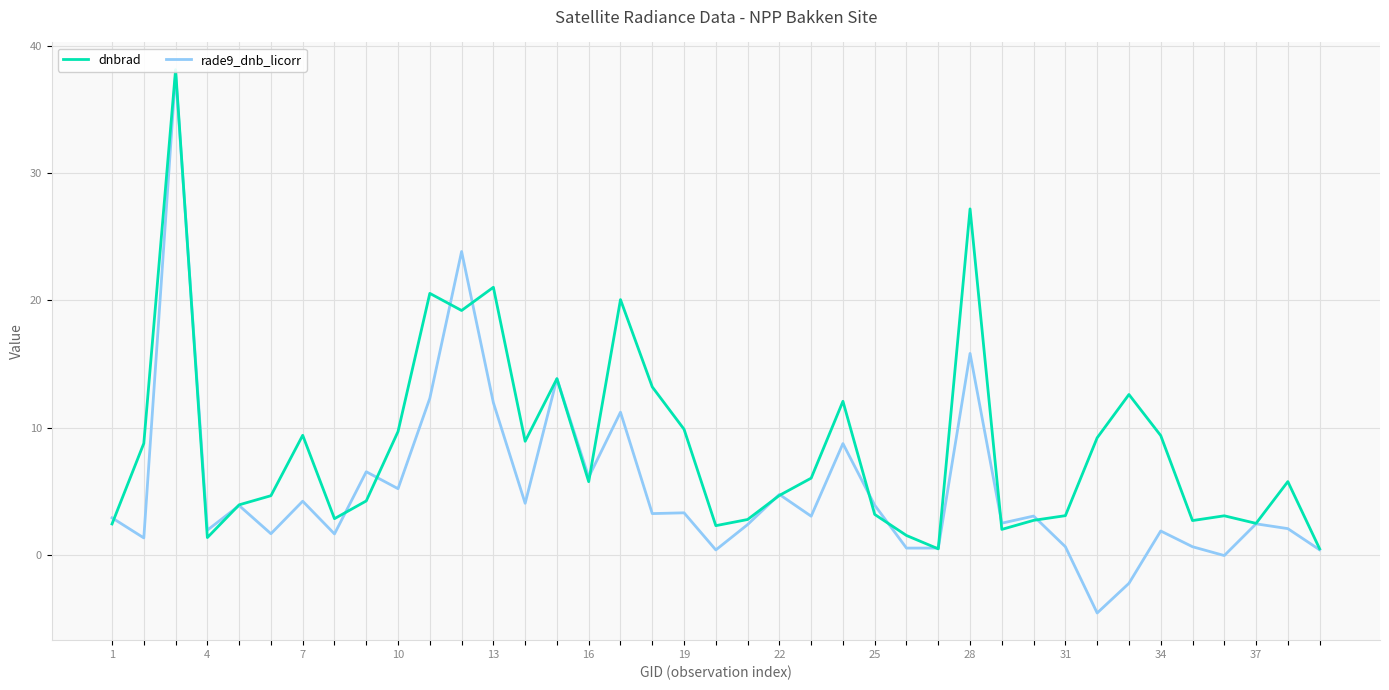

How many data points in rade9_dnb_licorr are less than 3?

19